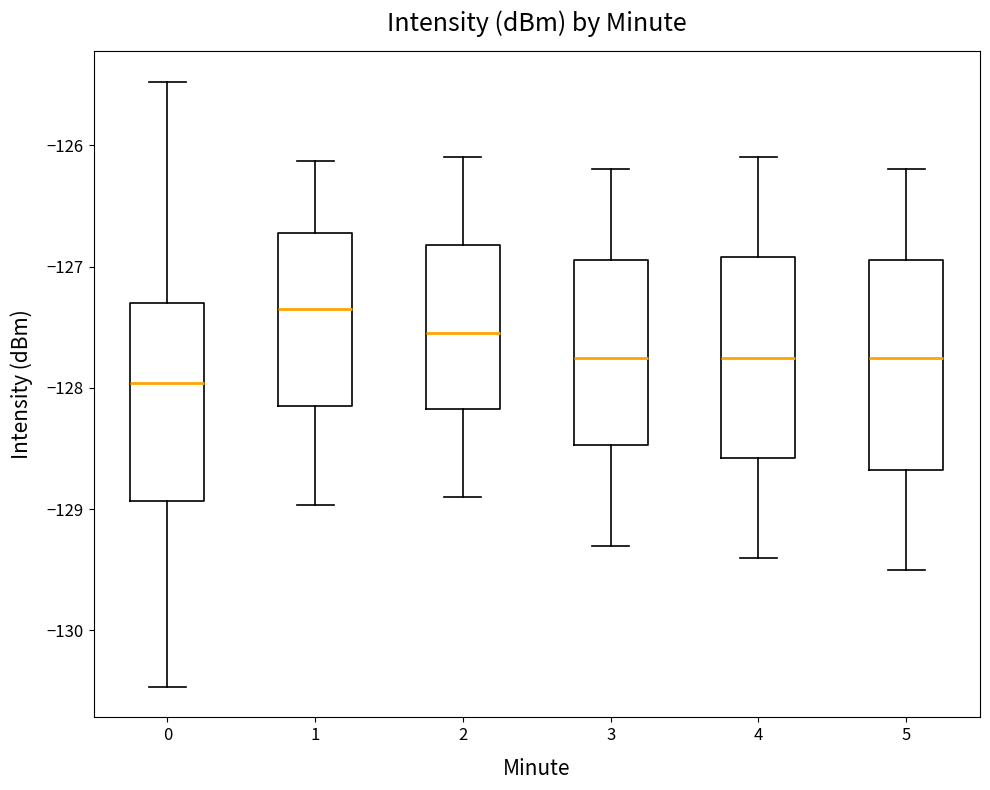

Reading left to right, transcribe this box plot: for each box, give where its median line is, the range the box spans, and where its two whiskers end, as read against the y-axis. The values are not printed on the chart, so give them approximately, as read against the axis.

0: median -128.0, box -128.9 to -127.3, whiskers -130.5 to -125.5
1: median -127.3, box -128.2 to -126.7, whiskers -129.0 to -126.1
2: median -127.5, box -128.2 to -126.8, whiskers -128.9 to -126.1
3: median -127.7, box -128.5 to -126.9, whiskers -129.3 to -126.2
4: median -127.7, box -128.6 to -126.9, whiskers -129.4 to -126.1
5: median -127.7, box -128.7 to -126.9, whiskers -129.5 to -126.2